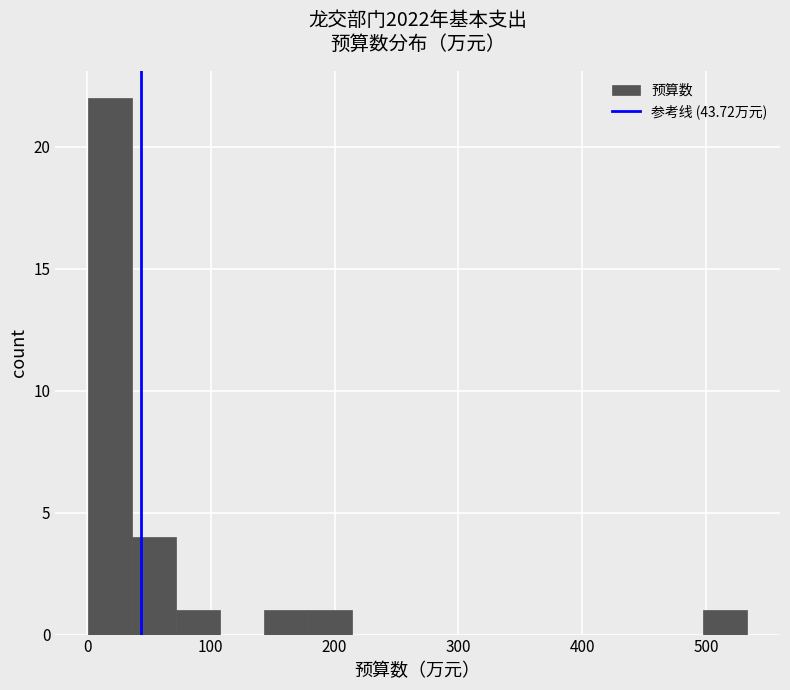

Read against the x-axis, roughly where is the centre of the tallest bar?

20